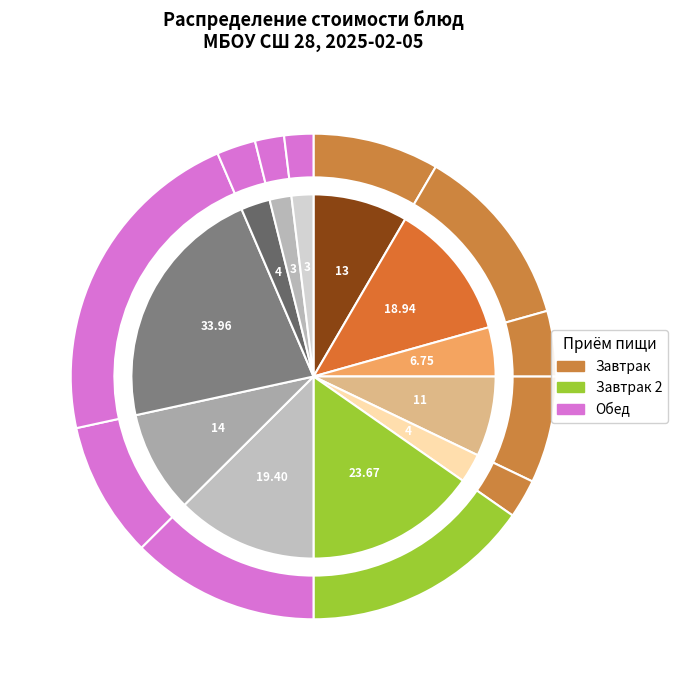

To the nearest percent, what portion does СЫР ТЕРТЫЙ represent?

12%